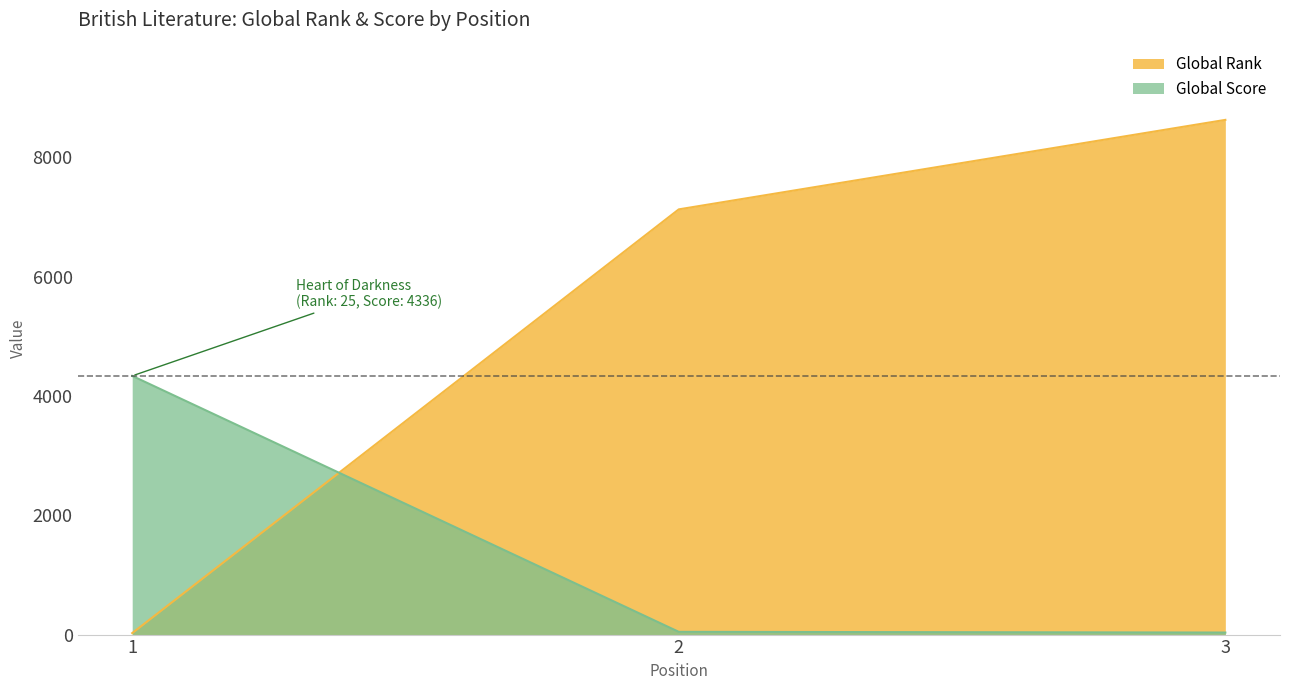

What are all the series names shown in the legend?

Global Rank, Global Score